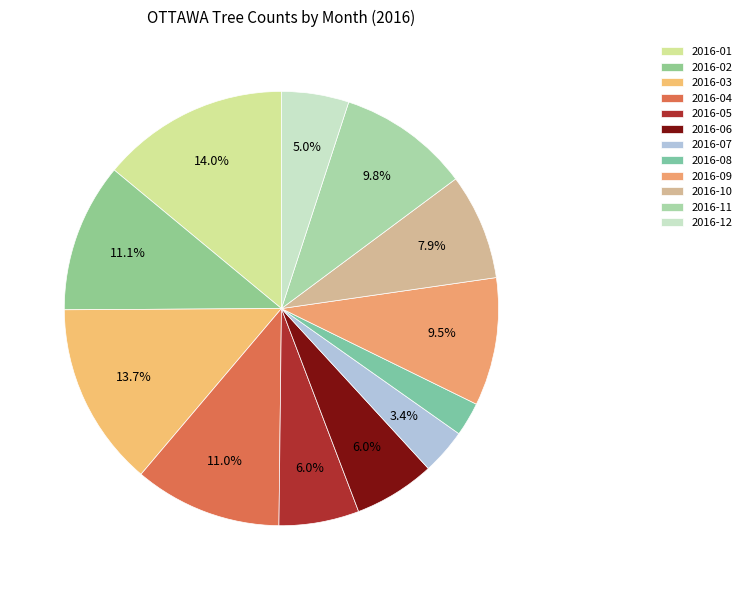

True or false: 2016-05 accounts for 1% of the total.

False